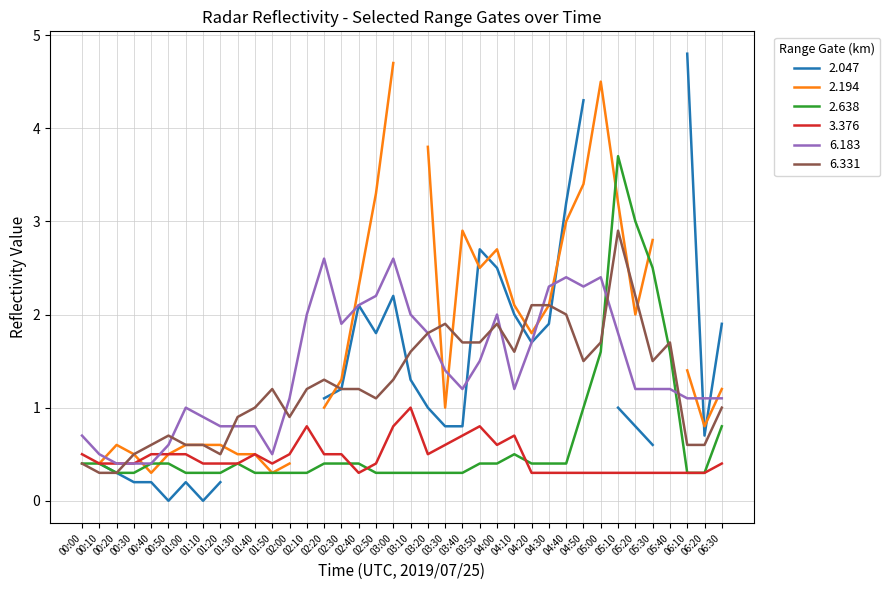

Is the value of 6.331 at 03:20 greater than the value of 3.376 at 04:50?

Yes